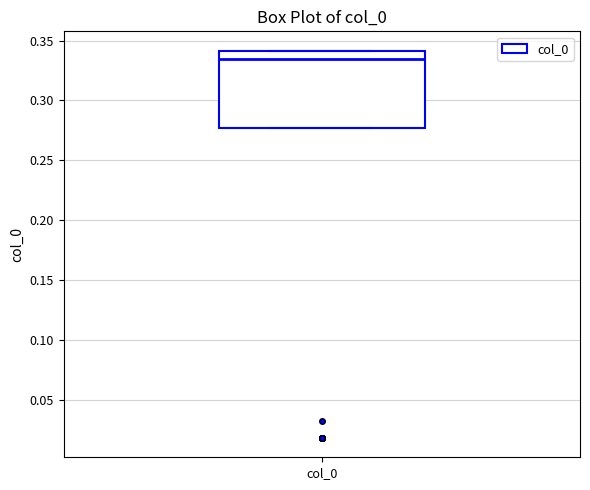

Transcribe this box plot: give where the median line is, the range the box spans, and where the two whiskers end, as read against the y-axis. The values are not printed on the chart, so give them approximately, as read against the axis.

median 0.335, box 0.275 to 0.340, whiskers 0.275 to 0.340